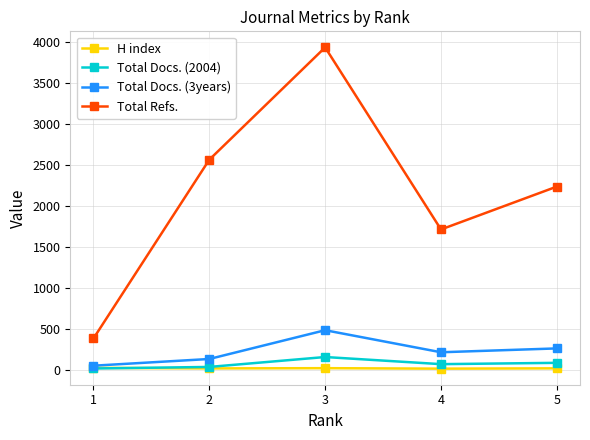

Rank the series by their maximum value, from lowest to highest.

H index, Total Docs. (2004), Total Docs. (3years), Total Refs.